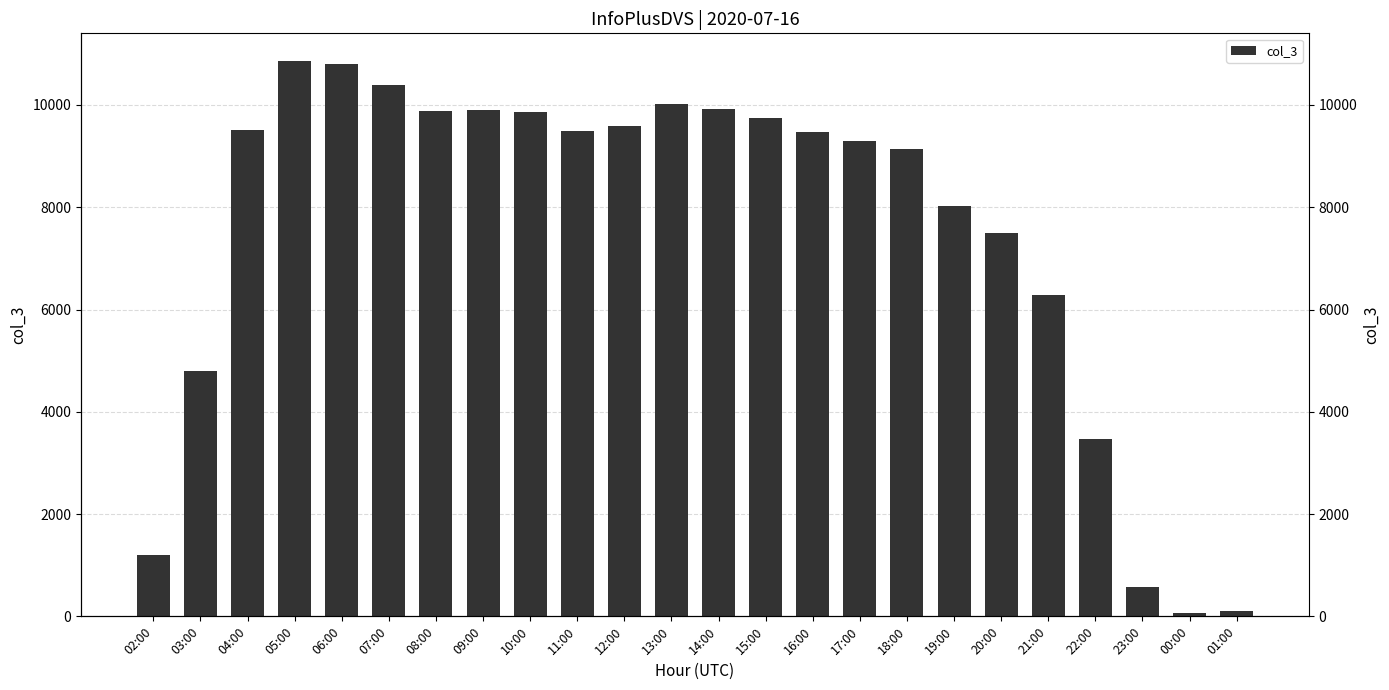

Which has a higher value, 10:00 or 20:00?

10:00